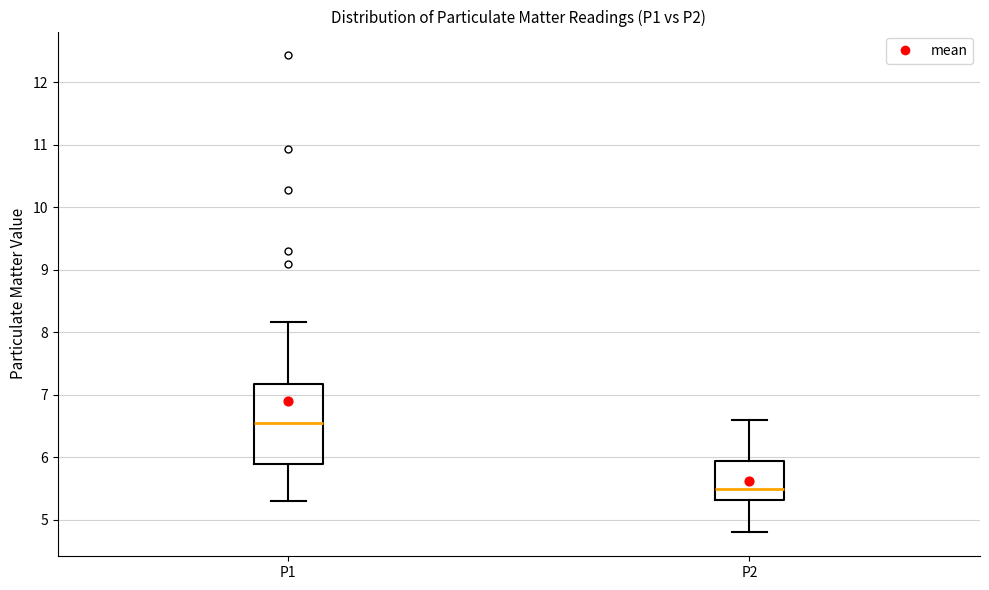

Reading left to right, transcribe this box plot: for each box, give where its median line is, the range the box spans, and where its two whiskers end, as read against the y-axis. The values are not printed on the chart, so give them approximately, as read against the axis.

P1: median 6.6, box 5.9 to 7.2, whiskers 5.3 to 8.2
P2: median 5.5, box 5.3 to 5.9, whiskers 4.8 to 6.6